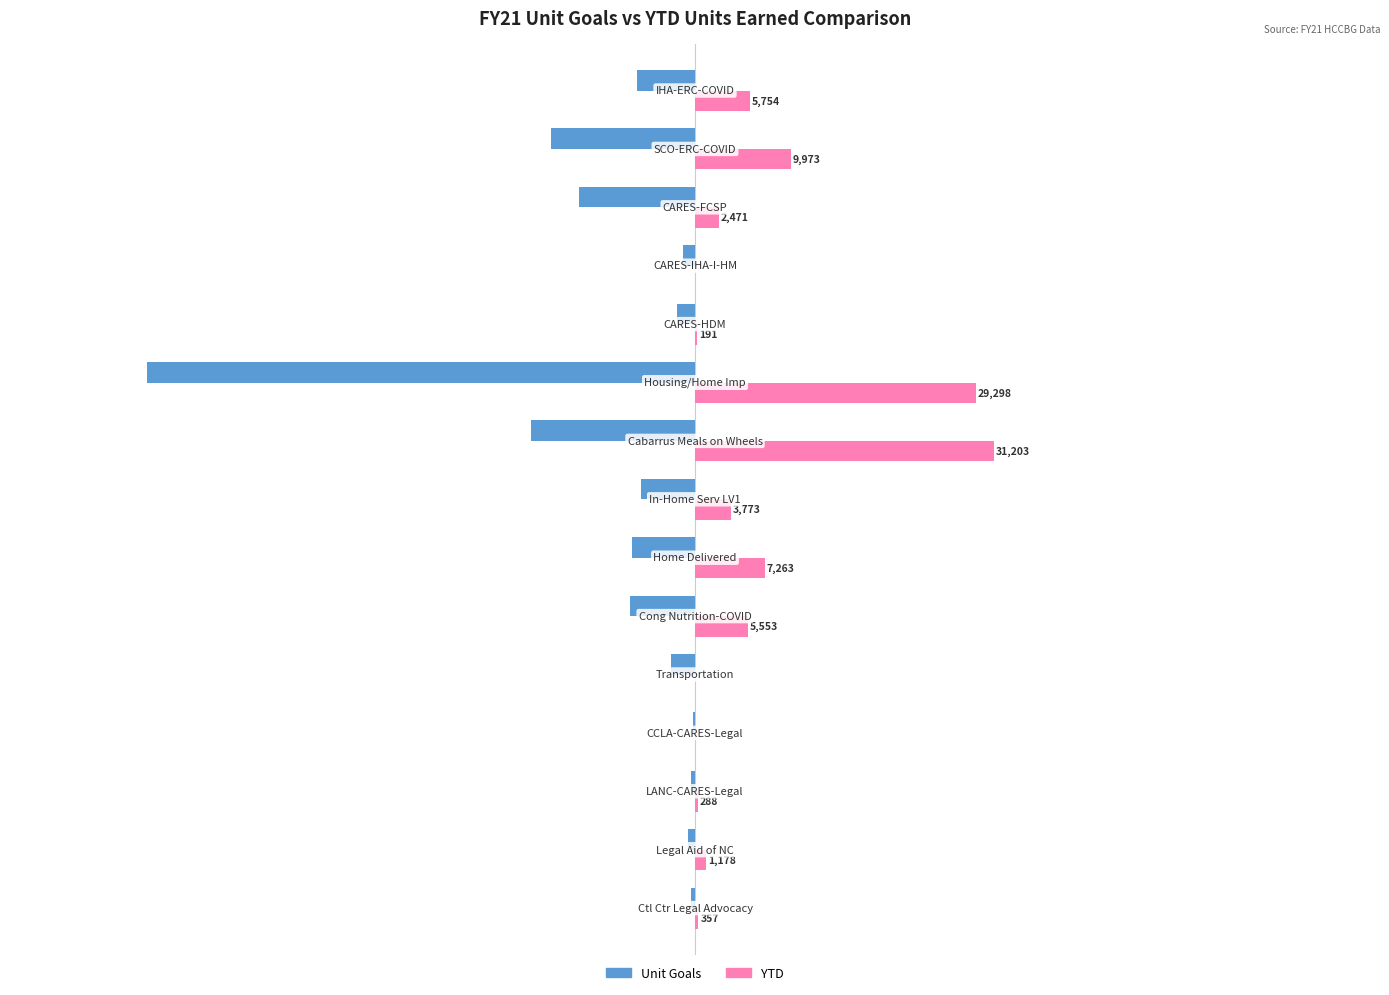

Reading right to left, extract all data points from this chart.

Unit Goals: -6000.0	-15000.0	-12097.0	-1254.0	-1909.1	-57154.4	-17113.4	-5581.4	-6530.4	-6747.4	-2486.5	-213.5	-370.0	-710.2	-412.6
YTD: 5754.0	9973.0	2471.0	0.0	191.0	29298.0	31203.0	3773.0	7263.0	5553.0	0.0	0.0	288.0	1178.0	357.0